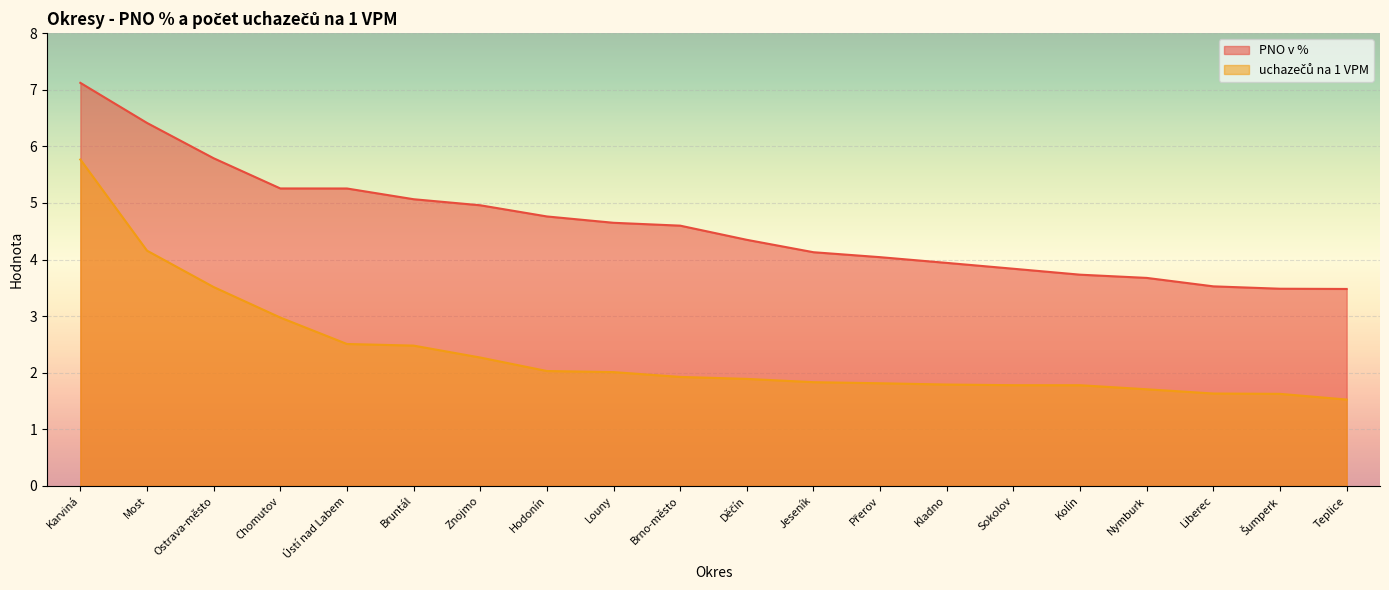

At how many categories does at least one series exceed 6?

2